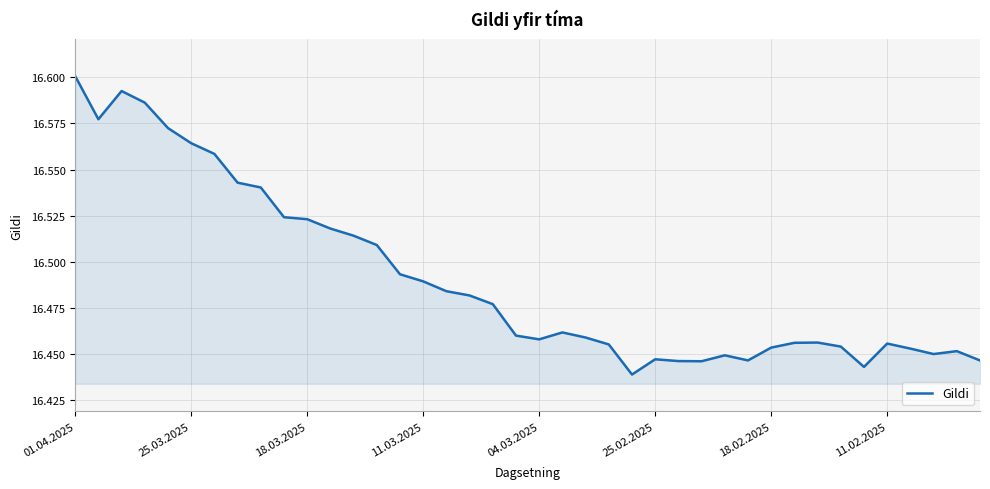

At which category does the chart reach its peak across all series?

01.04.2025